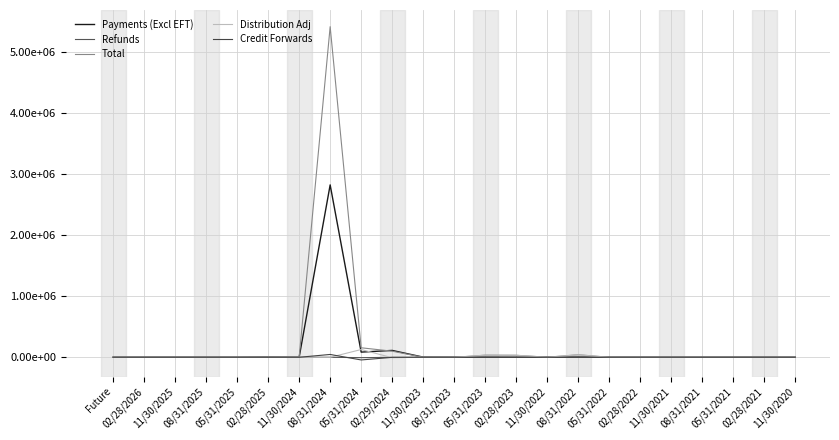

What is the total value across all series at 08/31/2024?

8287190.1